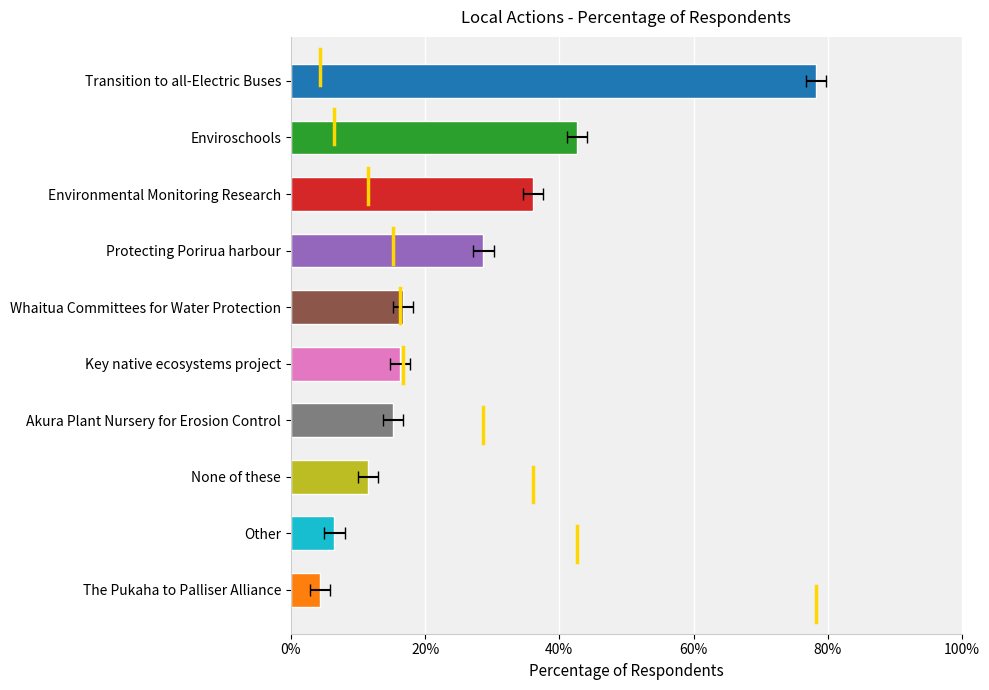

Which has a higher value, Whaitua Committees for Water Protection or Other?

Whaitua Committees for Water Protection